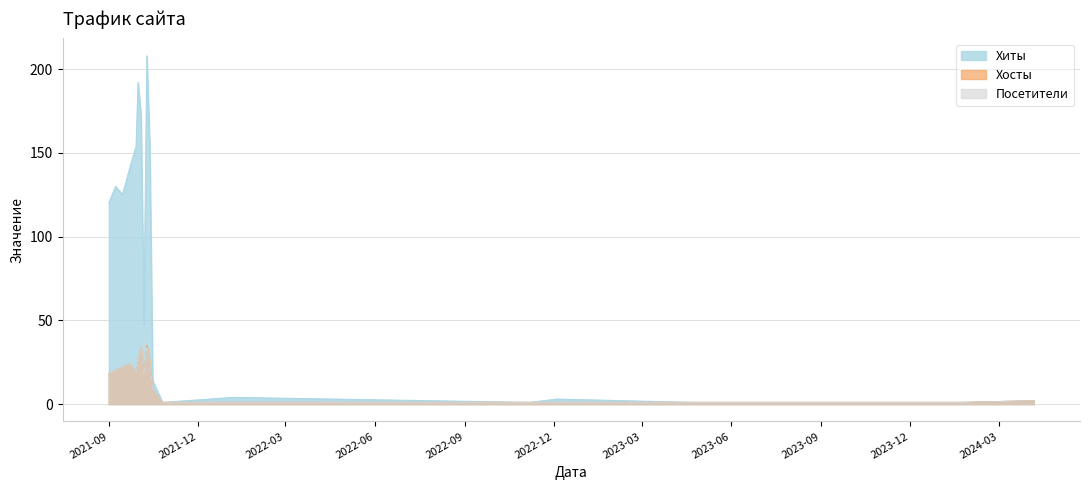

Which series has the largest total across all categories?

Хиты